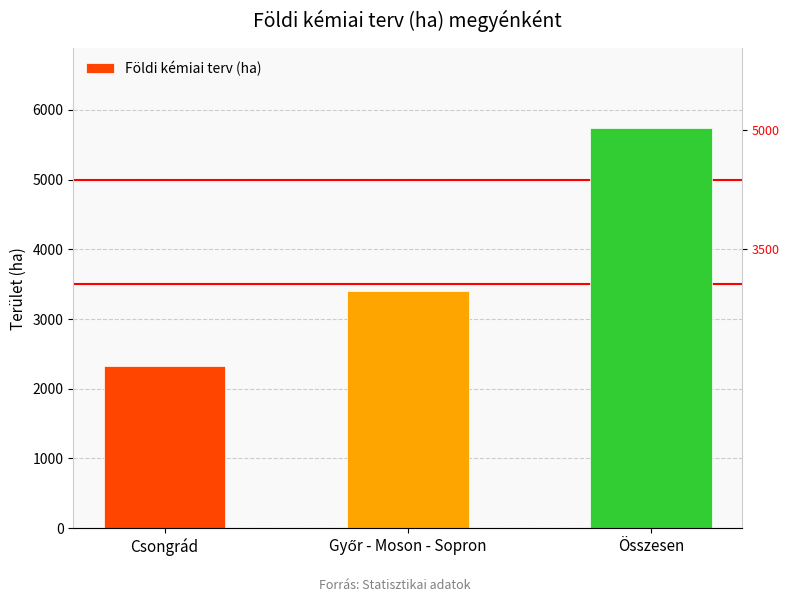

Reading right to left, list all the values displayed in this chart.

5739	3409	2330